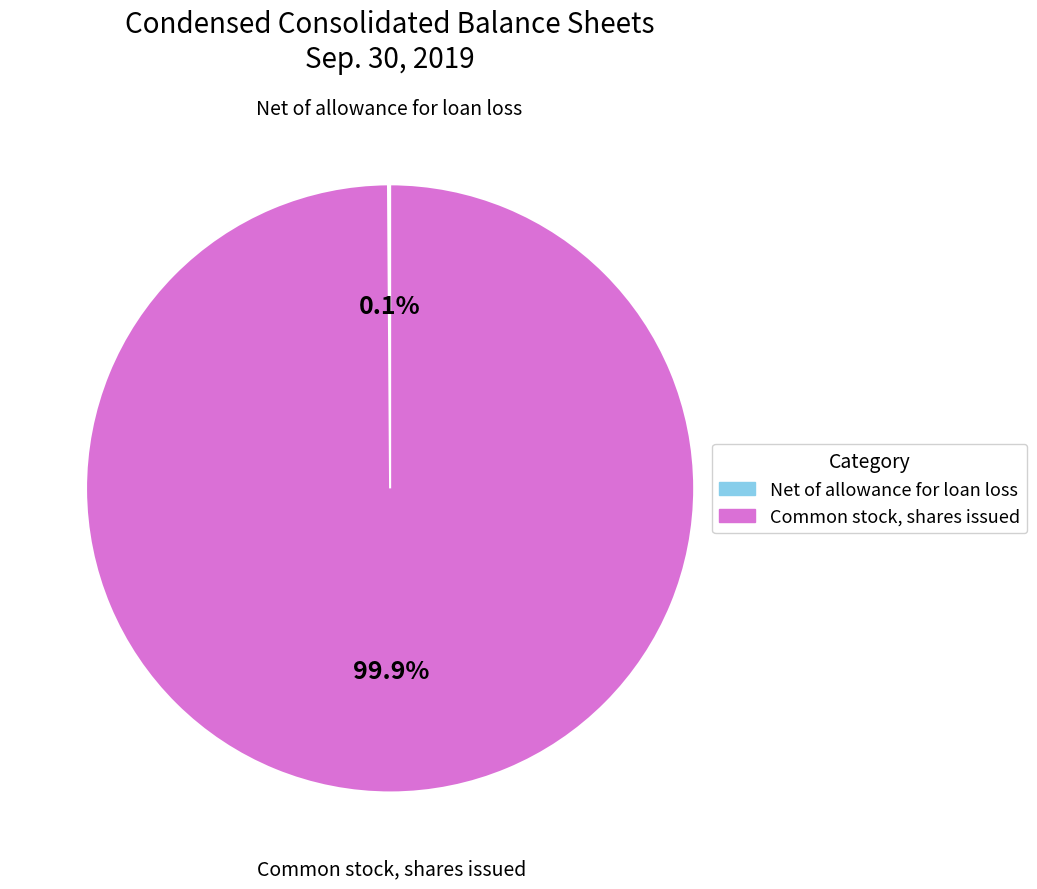

What is the largest slice in the pie chart?

Common stock, shares issued